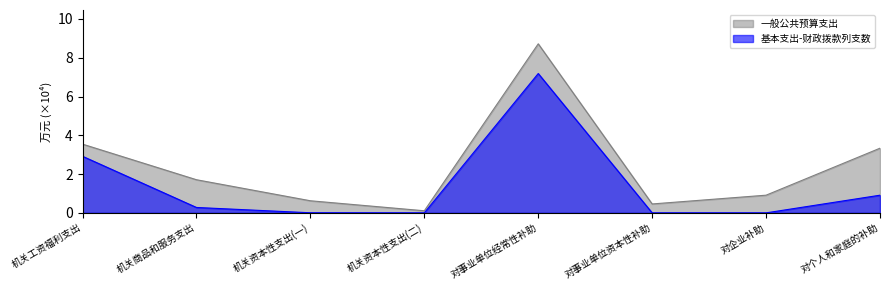

Rank the series by their average value, from lowest to highest.

基本支出-财政拨款列支数, 一般公共预算支出